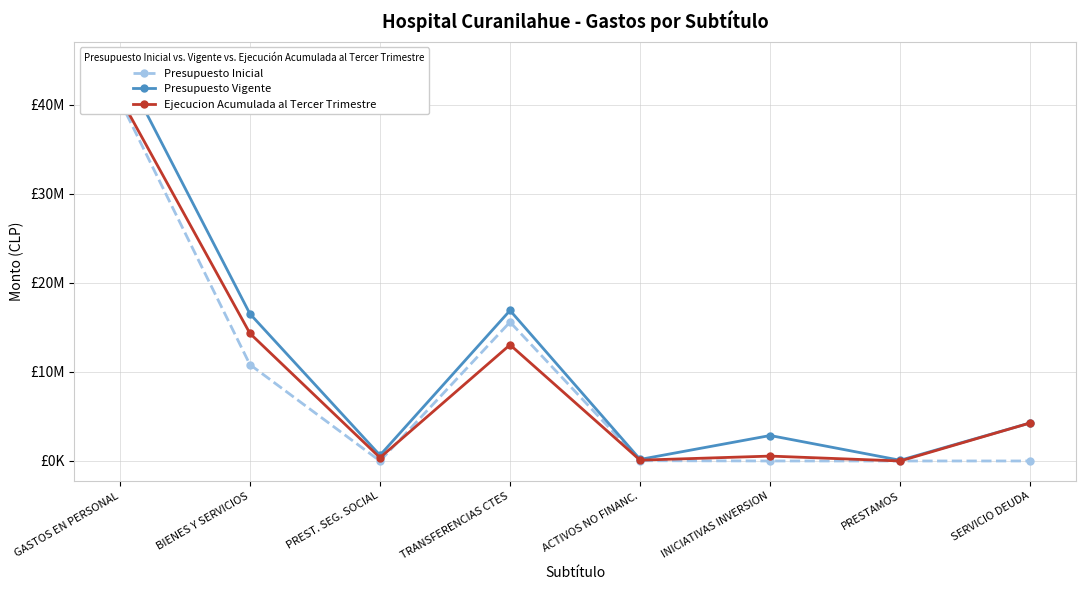

In Ejecucion Acumulada al Tercer Trimestre, how many points are lower than both neighbors (excluding endpoints)?

3